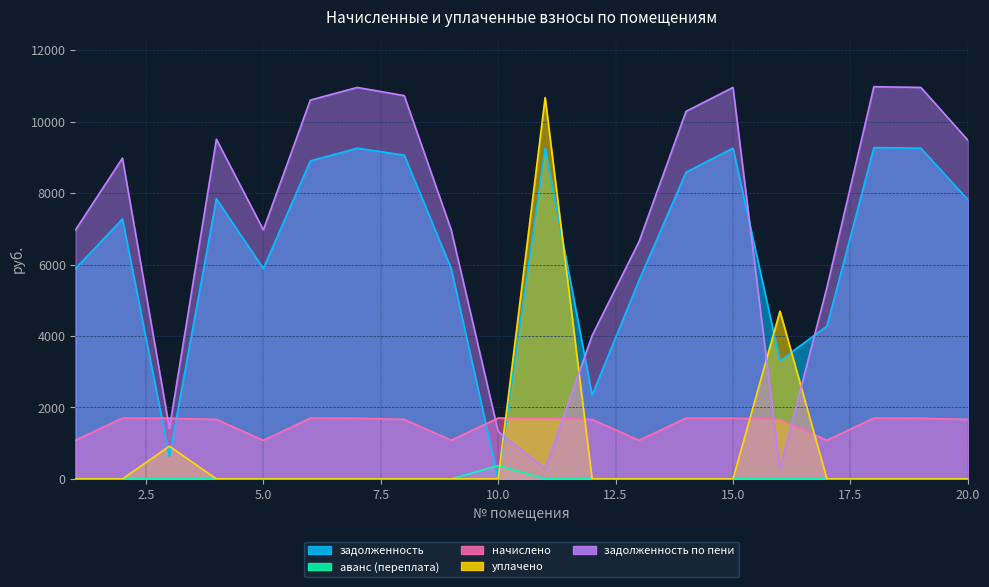

Which series has the largest total across all categories?

задолженность по пени